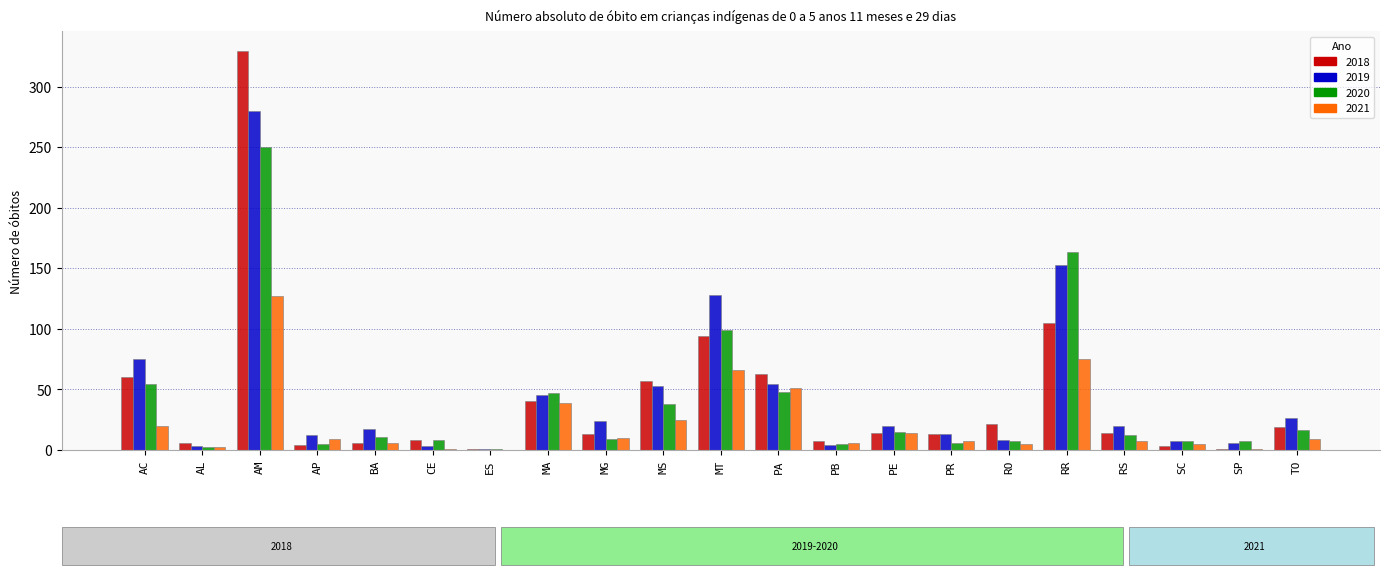

The value of 2019 at MG is 24. True or false?

True